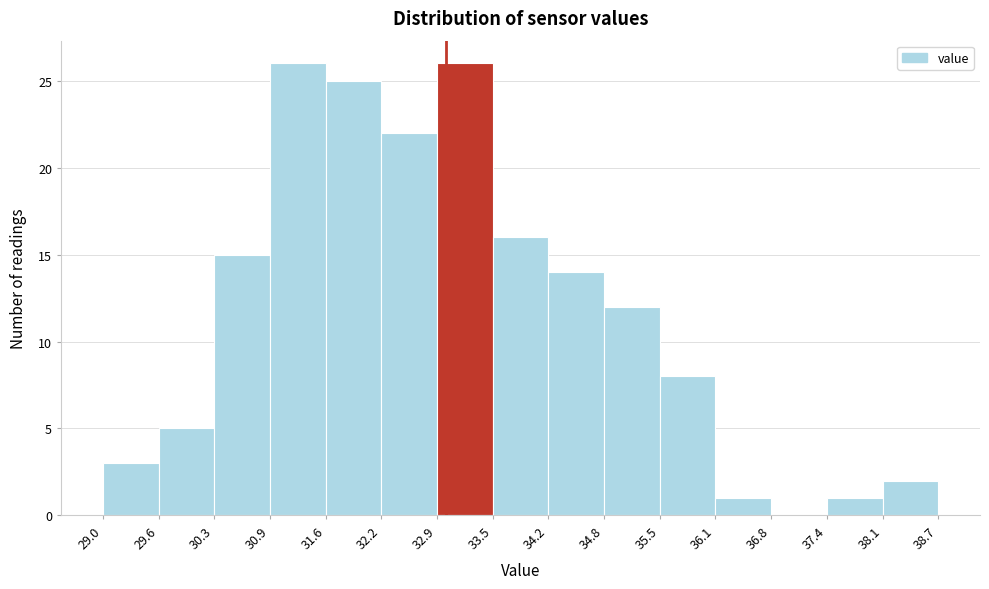

Reading left to right, list every bar in this chart as the range it spans on the x-axis followed by its height. The values are not printed on the chart, so give them approximately, as read against the axis.

29.0 to 29.6: 3
29.6 to 30.3: 5
30.3 to 30.9: 15
30.9 to 31.6: 26
31.6 to 32.2: 25
32.2 to 32.9: 22
32.9 to 33.5: 26
33.5 to 34.2: 16
34.2 to 34.8: 14
34.8 to 35.5: 12
35.5 to 36.1: 8
36.1 to 36.8: 1
36.8 to 37.4: 0
37.4 to 38.1: 1
38.1 to 38.7: 2